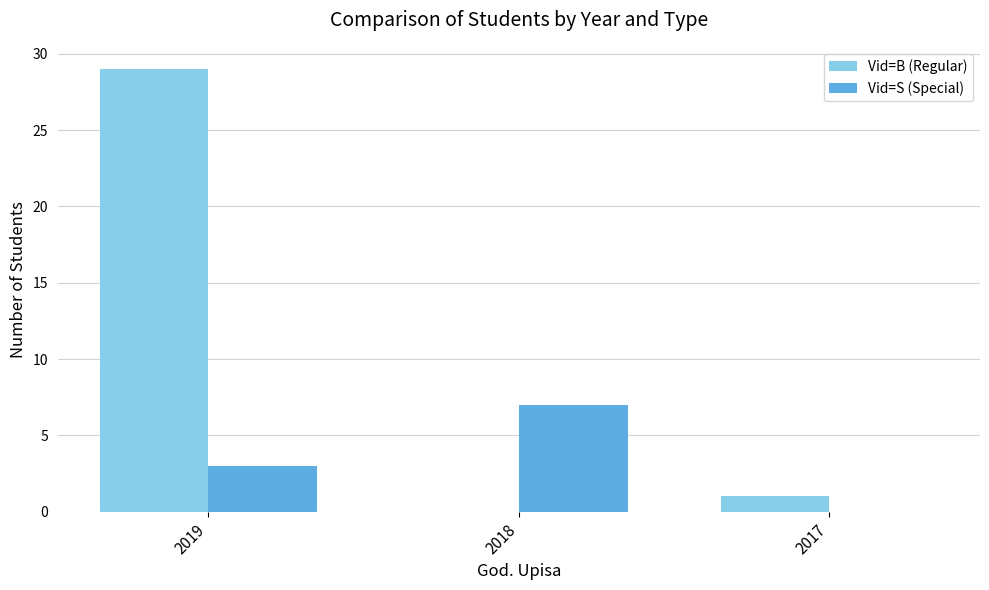

How many values in Vid=B (Regular) are above zero?

2